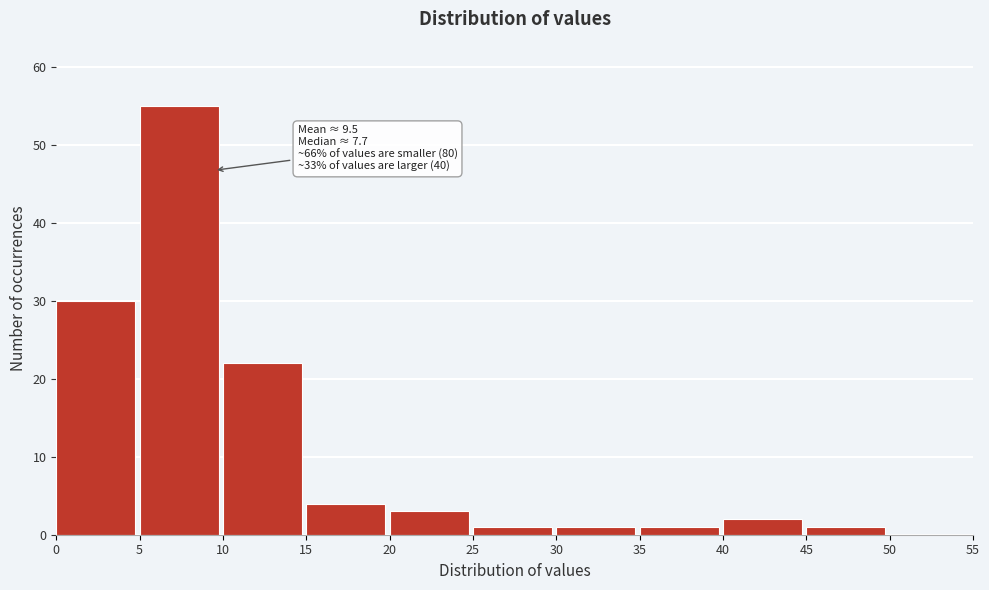

Which range on the x-axis has the tallest bar?

5 to 10